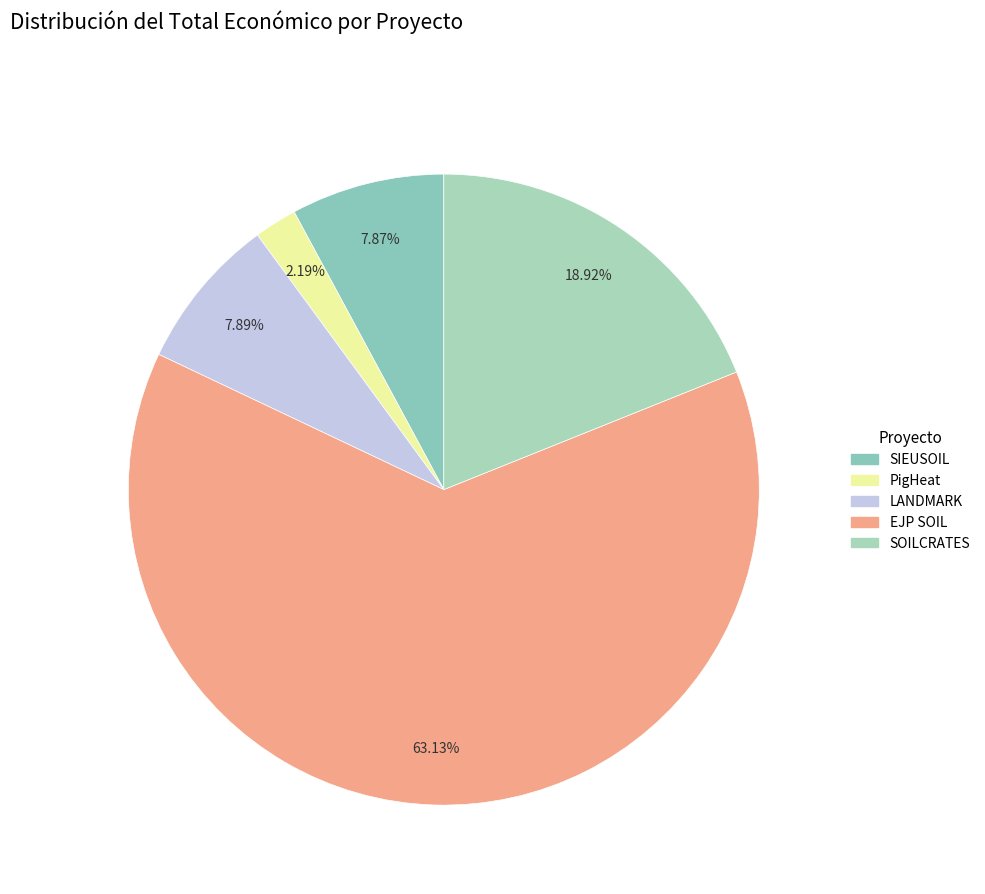

What is the largest slice in the pie chart?

EJP SOIL